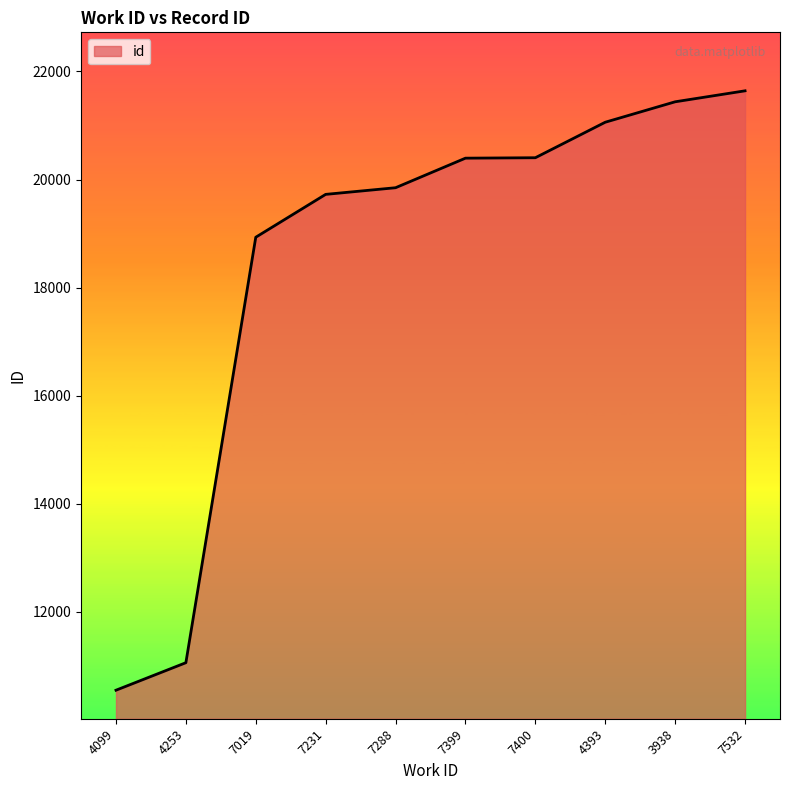

What is the difference between the values at 4253 and 7400?

9343